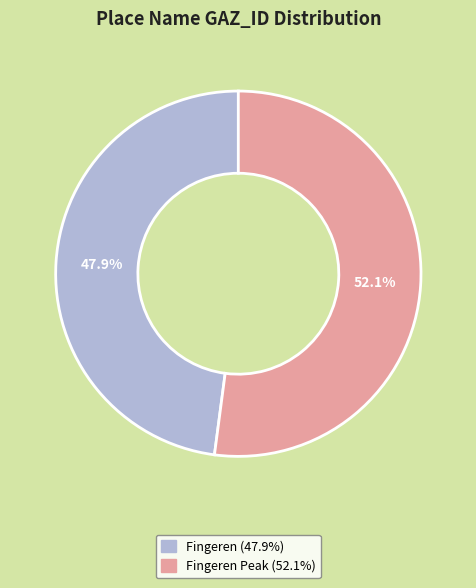

Does any single category account for the majority?

Yes